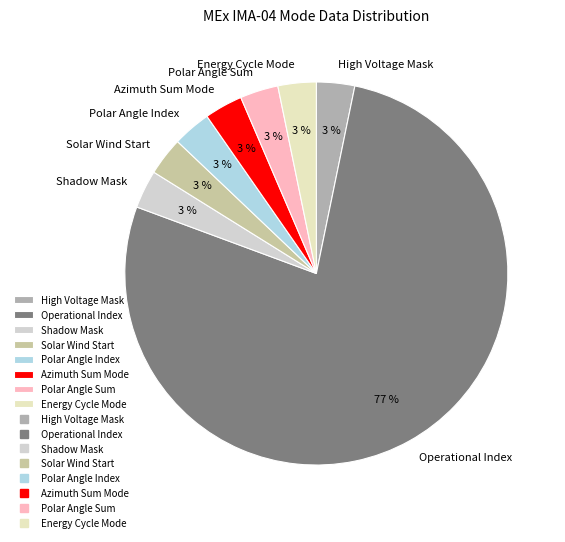

To the nearest percent, what is the difference between the Energy Cycle Mode and High Voltage Mask slice percentages?

0%